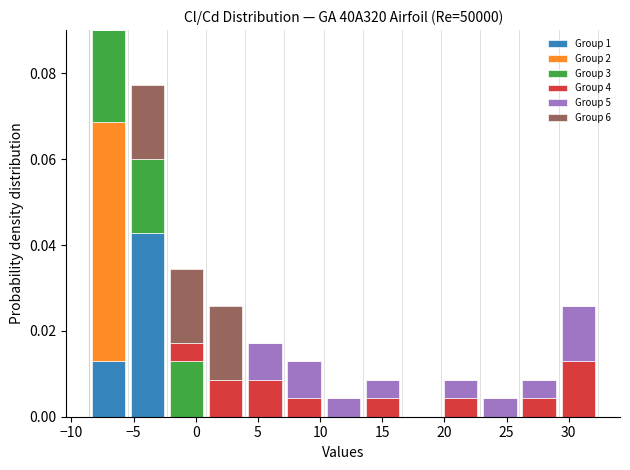

What is the total height of the stacked bar covering 19.5 to 23.0 on the x-axis? Neither the bar edges nor the heights are printed on the chart, so give them approximately, as read against the axes.

0.008